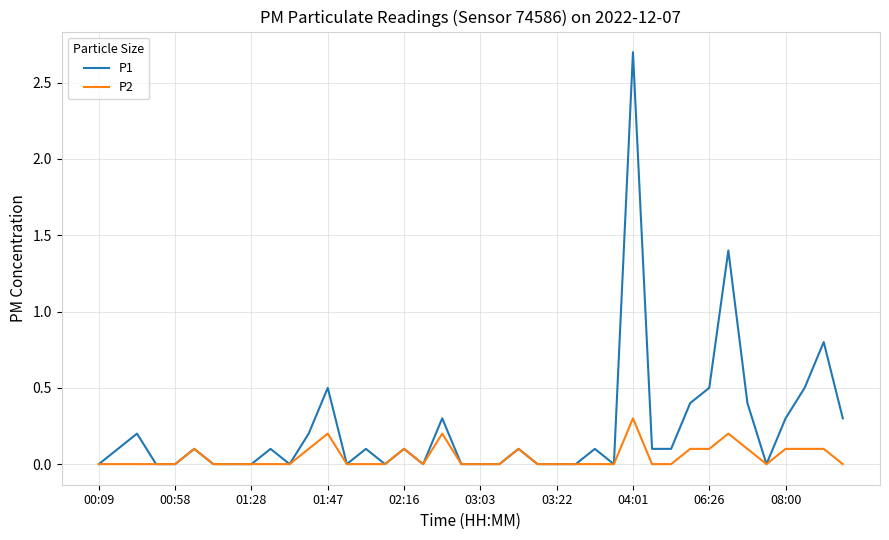

Rank the series by their average value, from highest to lowest.

P1, P2